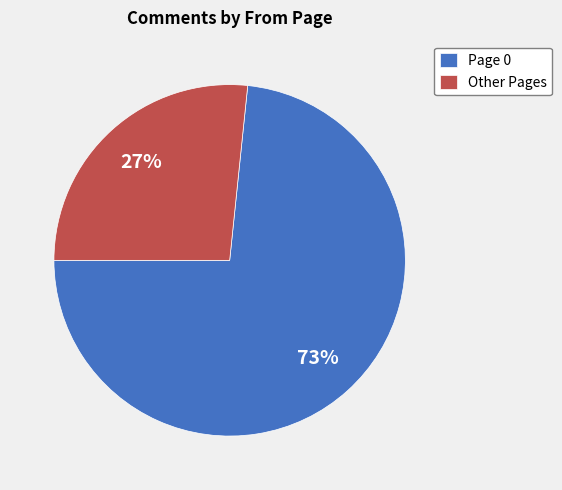

What percentage is the Other Pages slice, to the nearest percent?

27%